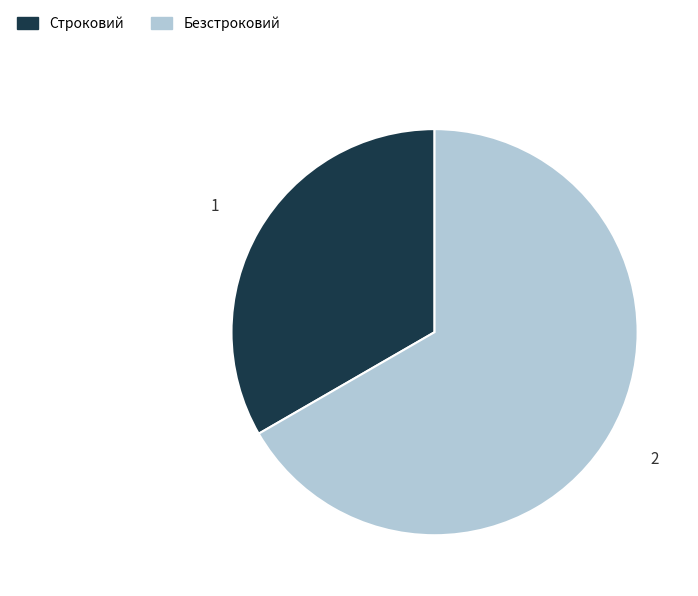

Count the number of slices in the pie.

2